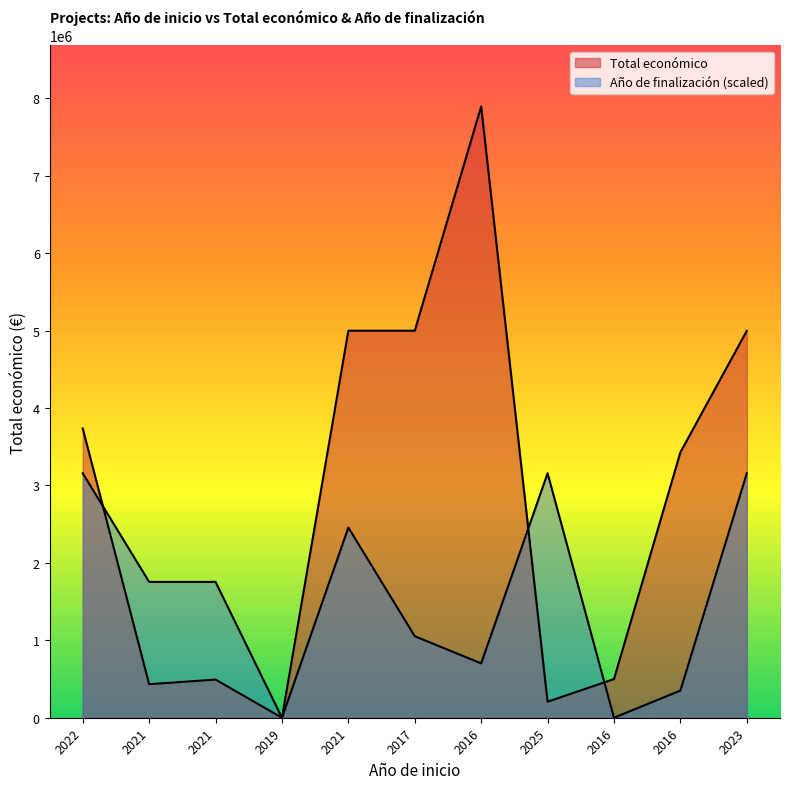

List the labels in order of value, largest first.

2016, 2021, 2017, 2023, 2022, 2016, 2016, 2021, 2021, 2025, 2019